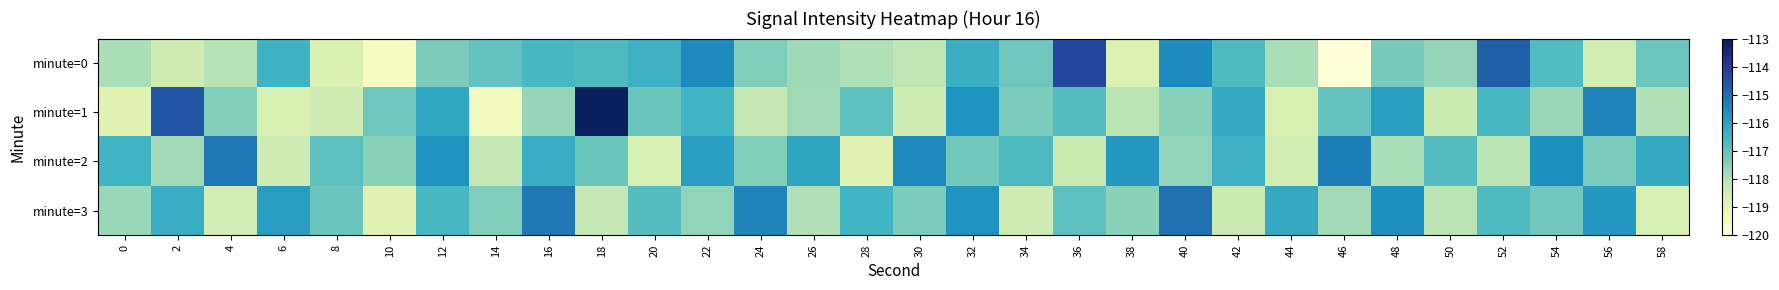

How many data points does each series have?

30